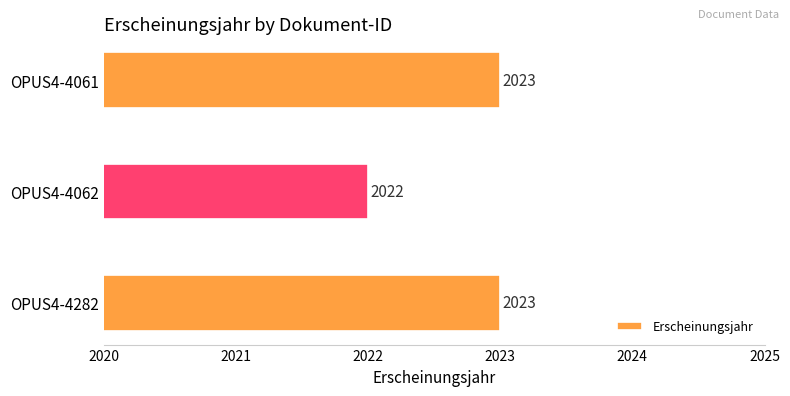

Where is the data nearest to the value 2022?

OPUS4-4062